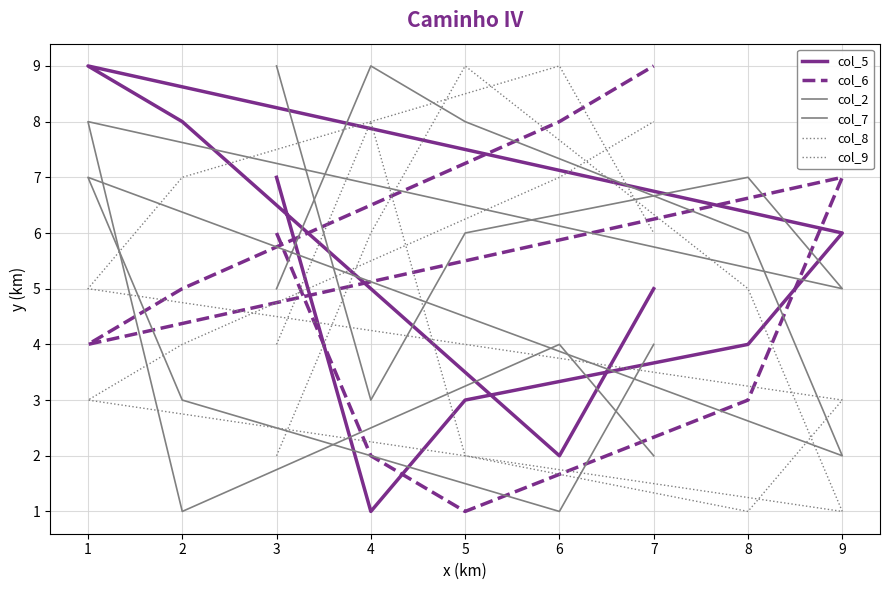

What is the difference between the second highest and minimum values in the col_6 series?

7